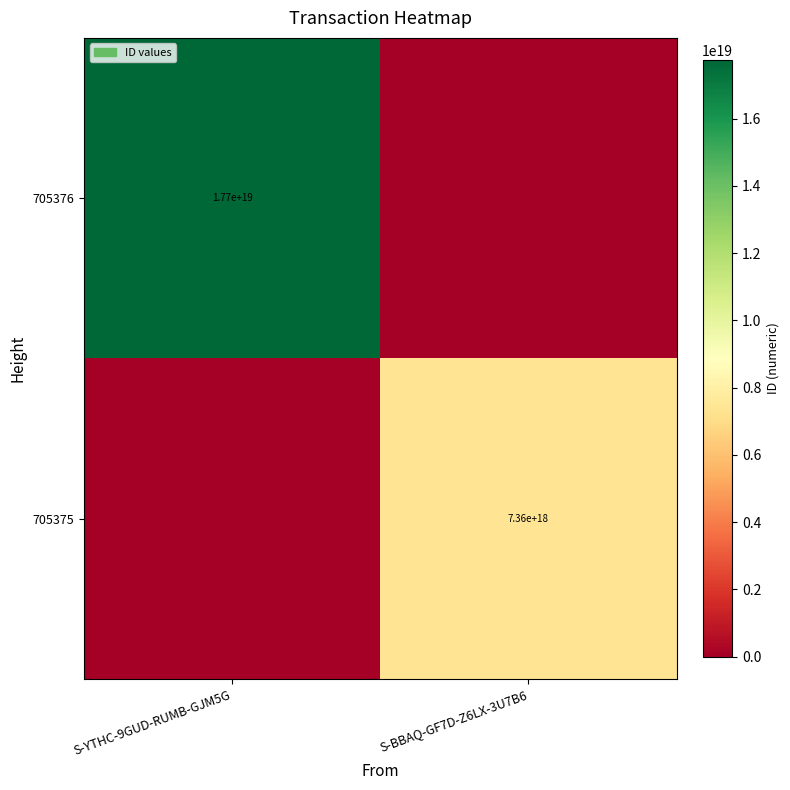

True or false: 705375 has a value of 11940593725567166464 at S-BBAQ-GF7D-Z6LX-3U7B6.

False